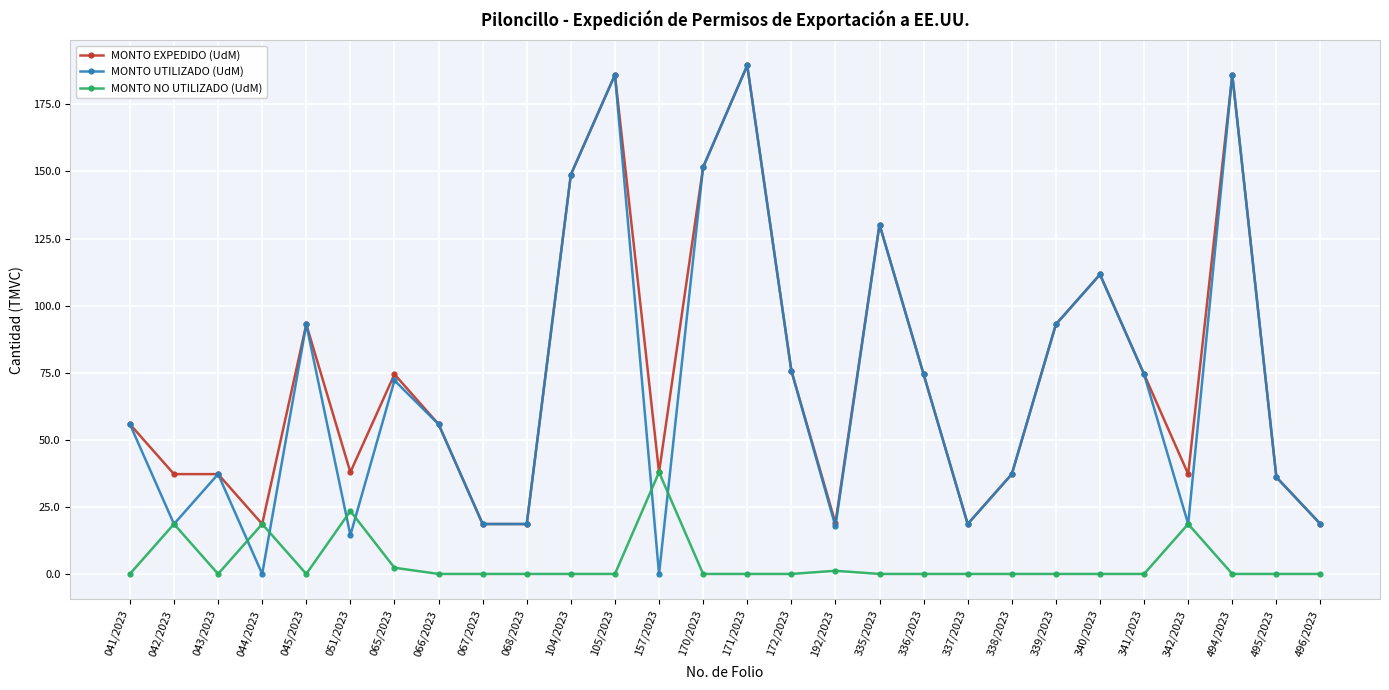

The MONTO NO UTILIZADO (UdM) series shows -24.7 at 335/2023. True or false?

False